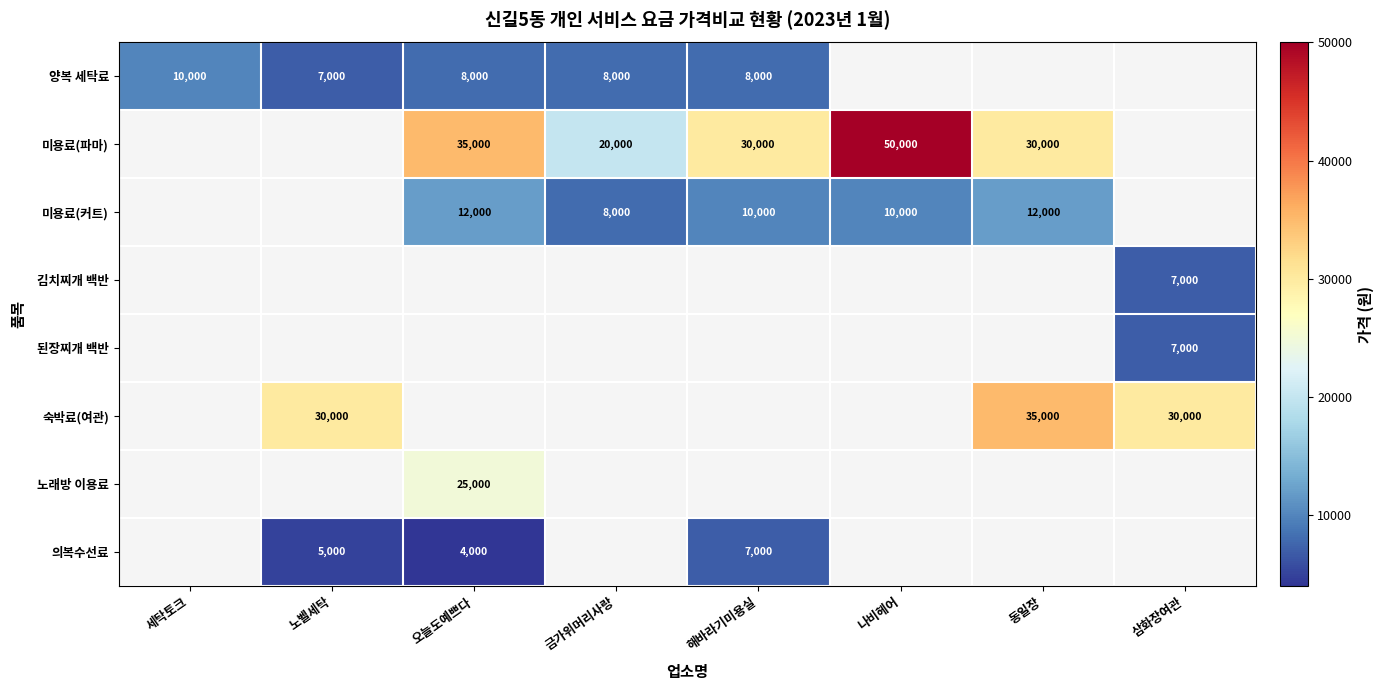

Is it true that 미용료(커트) equals 4230 at 오늘도예쁘다?

False